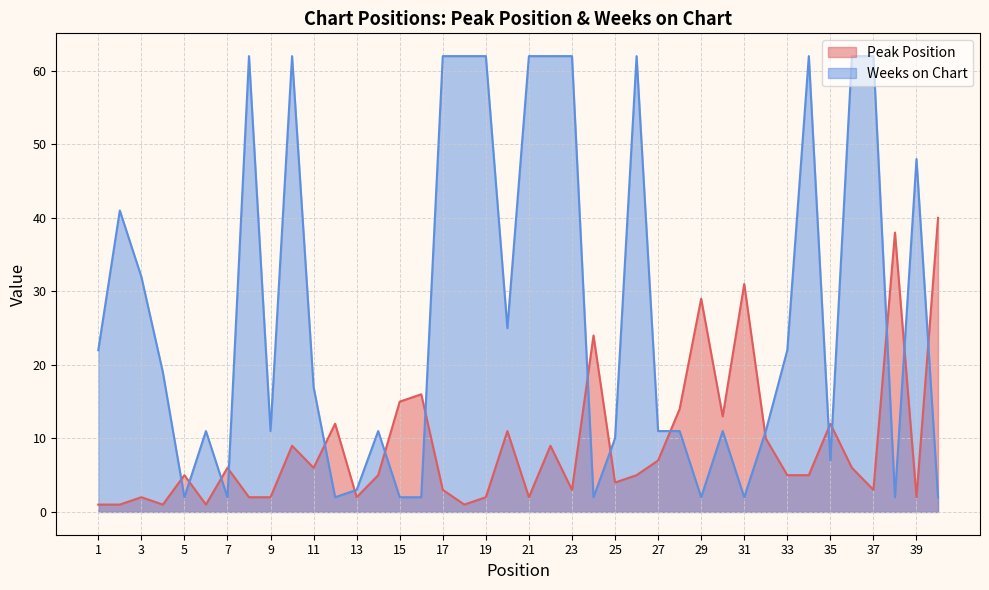

How many interior local valleys does the Peak Position series have?

11